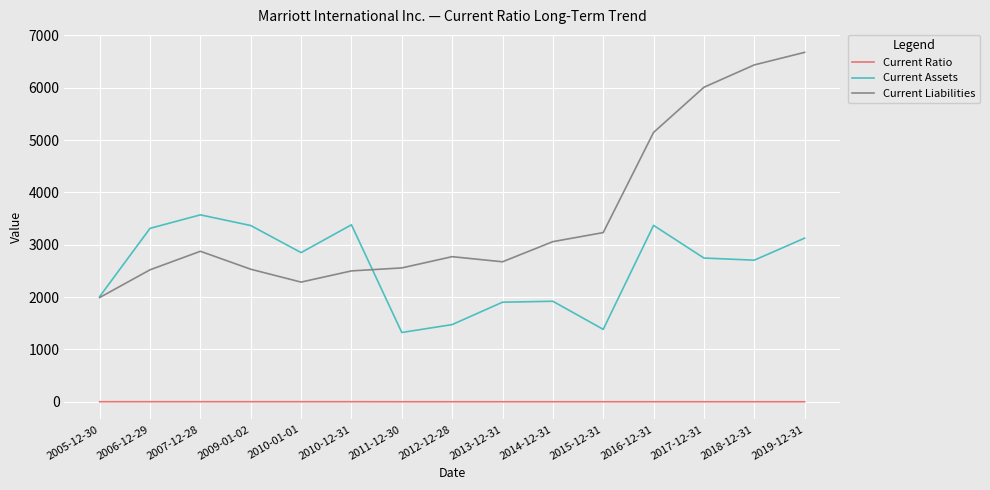

Rank the series at 2015-12-31 from lowest to highest value.

Current Ratio, Current Assets, Current Liabilities